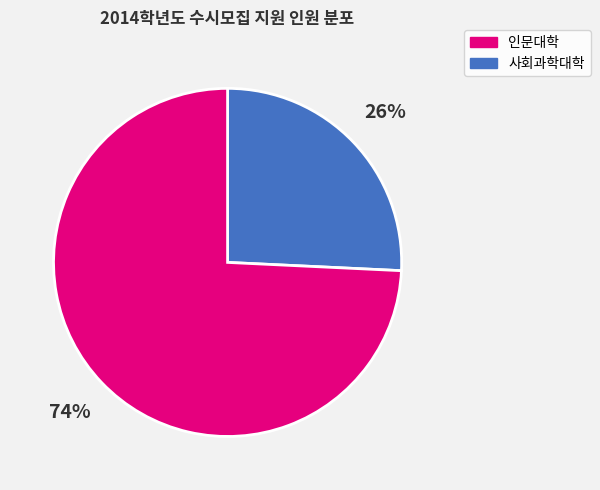

To the nearest percent, what is the difference between the largest and smallest slice percentages?

48%